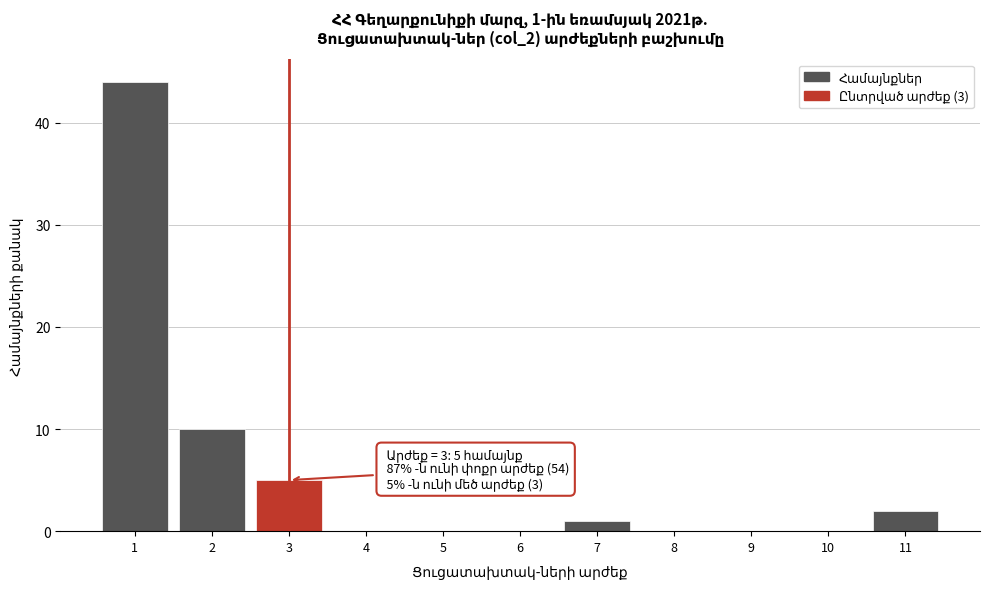

Over which range of the x-axis is the bar tallest?

0.5 to 1.5